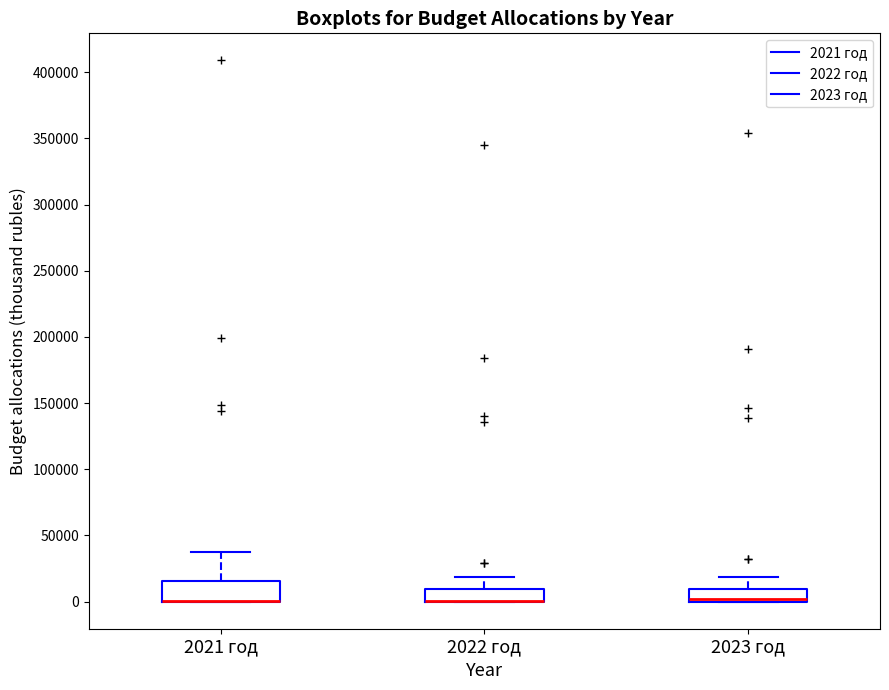

Reading left to right, transcribe this box plot: for each box, give where its median line is, the range the box spans, and where its two whiskers end, as read against the y-axis. The values are not printed on the chart, so give them approximately, as read against the axis.

2021 год: median 0 (drawn on the box's lower edge), box 0 to 15000, whiskers 0 to 35000
2022 год: median 0 (drawn on the box's lower edge), box 0 to 10000, whiskers 0 to 20000
2023 год: median 0 (drawn on the box's lower edge), box 0 to 10000, whiskers 0 to 20000